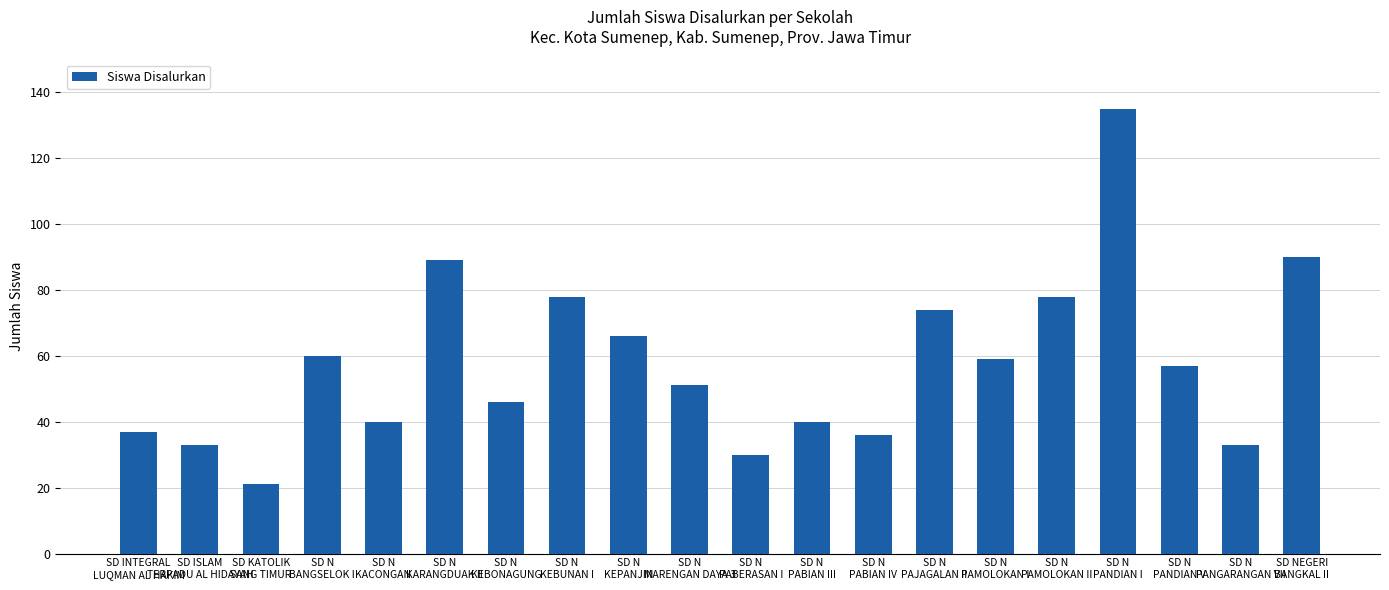

What is the difference between the maximum and minimum values?

114